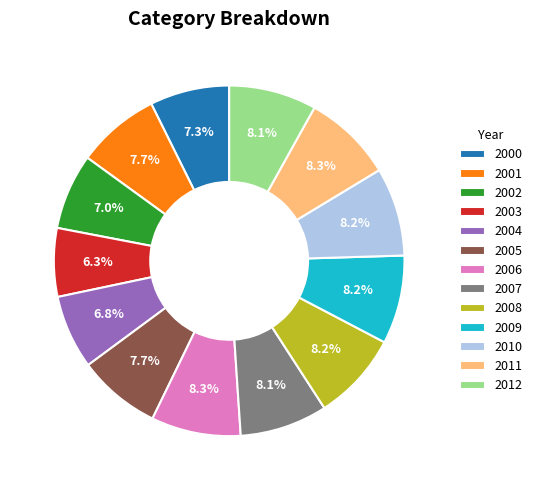

How many slices are in this pie chart?

13